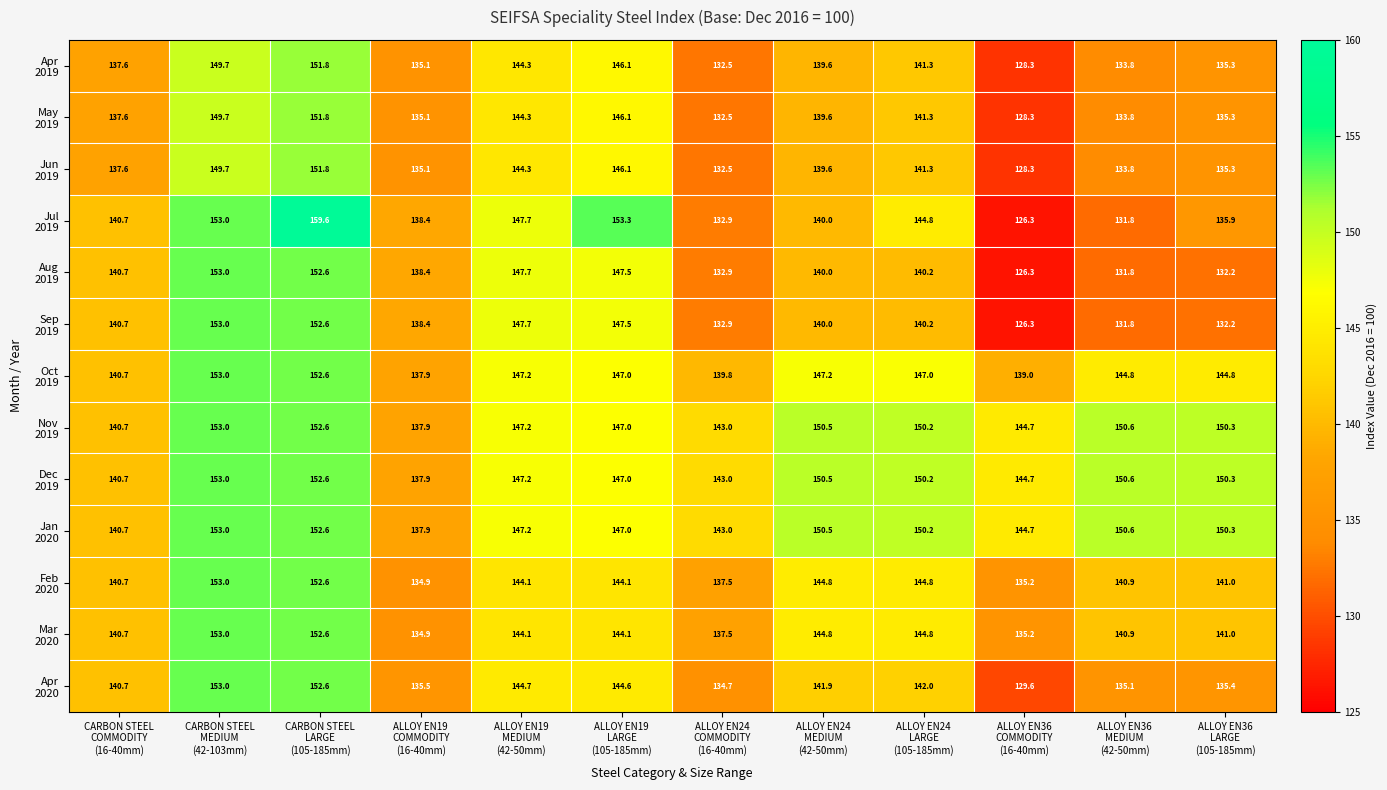

What is the smallest value displayed?

126.3